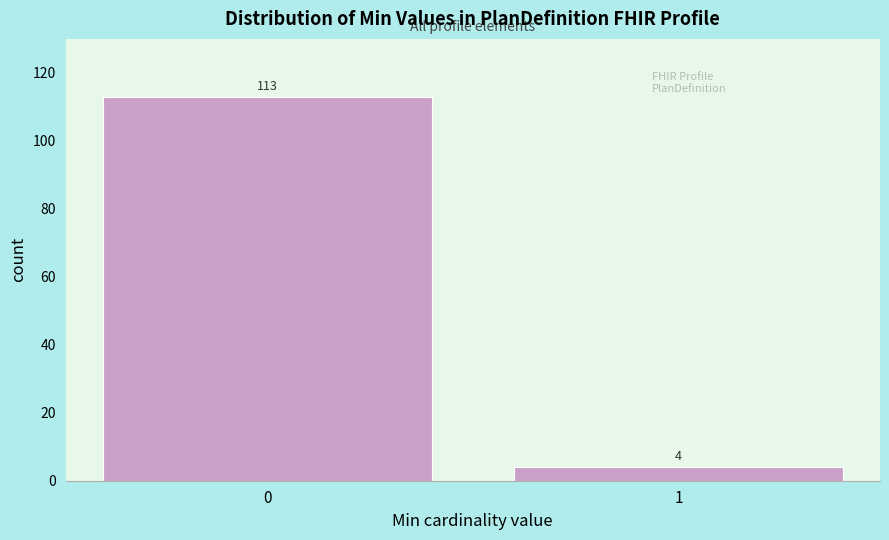

Reading left to right, what are all the values shown in this chart?

0=113	1=4